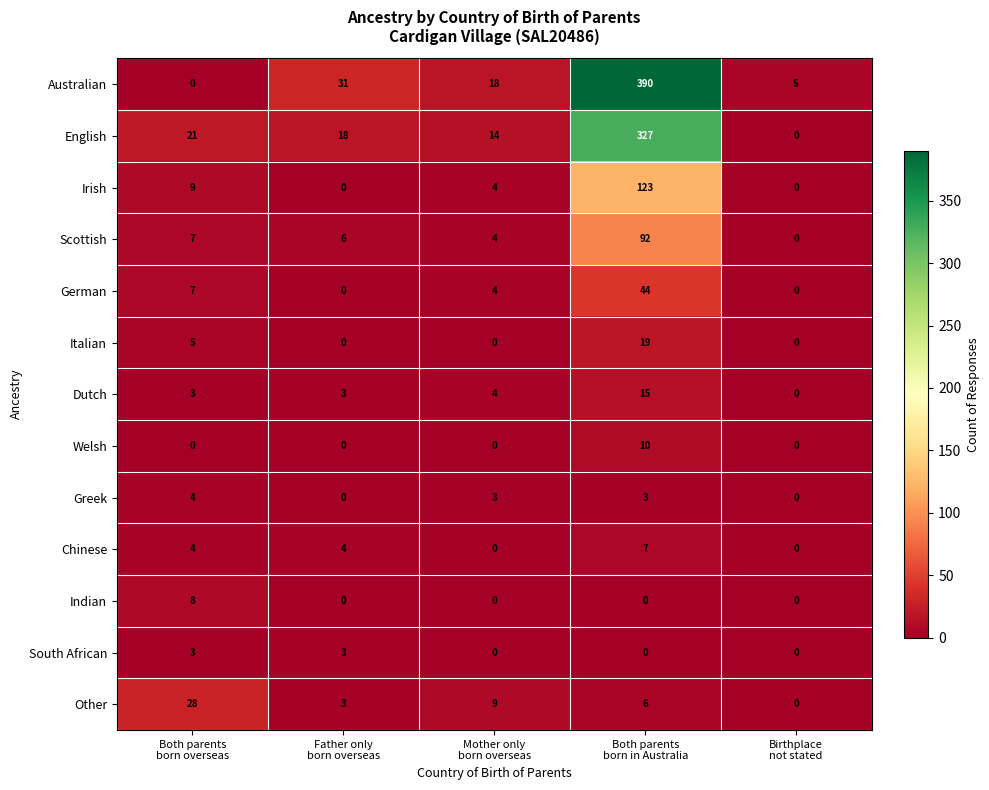

What is the maximum value for Chinese?

7